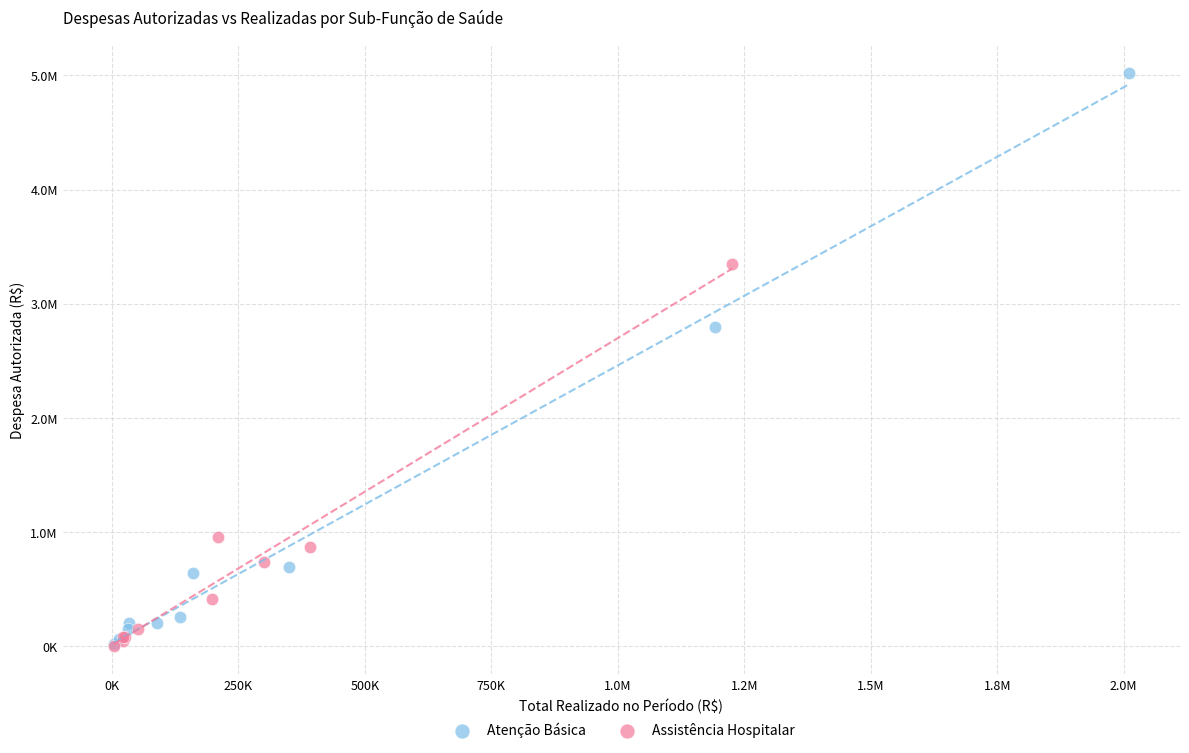

Which series contains the highest Y value?

Atenção Básica